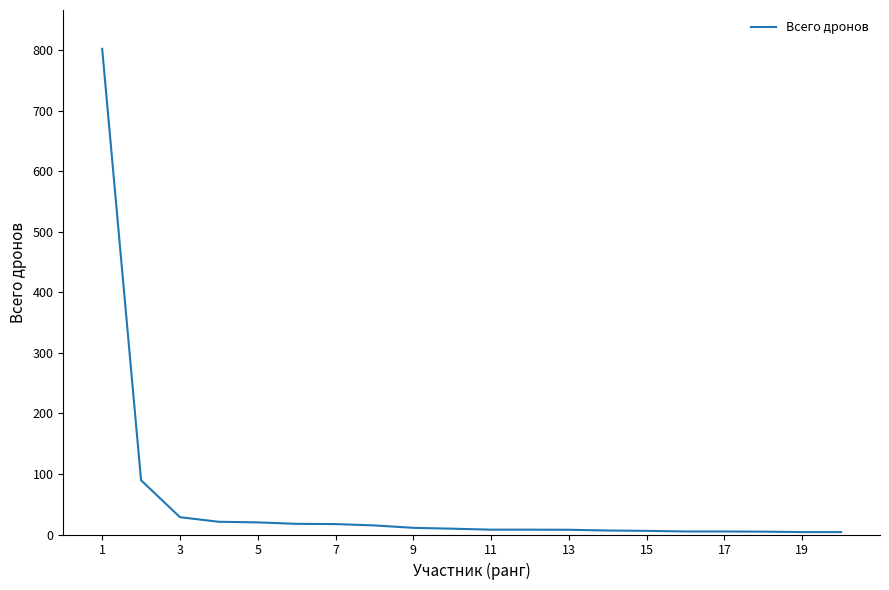

The value at 1 is 492.2. True or false?

False